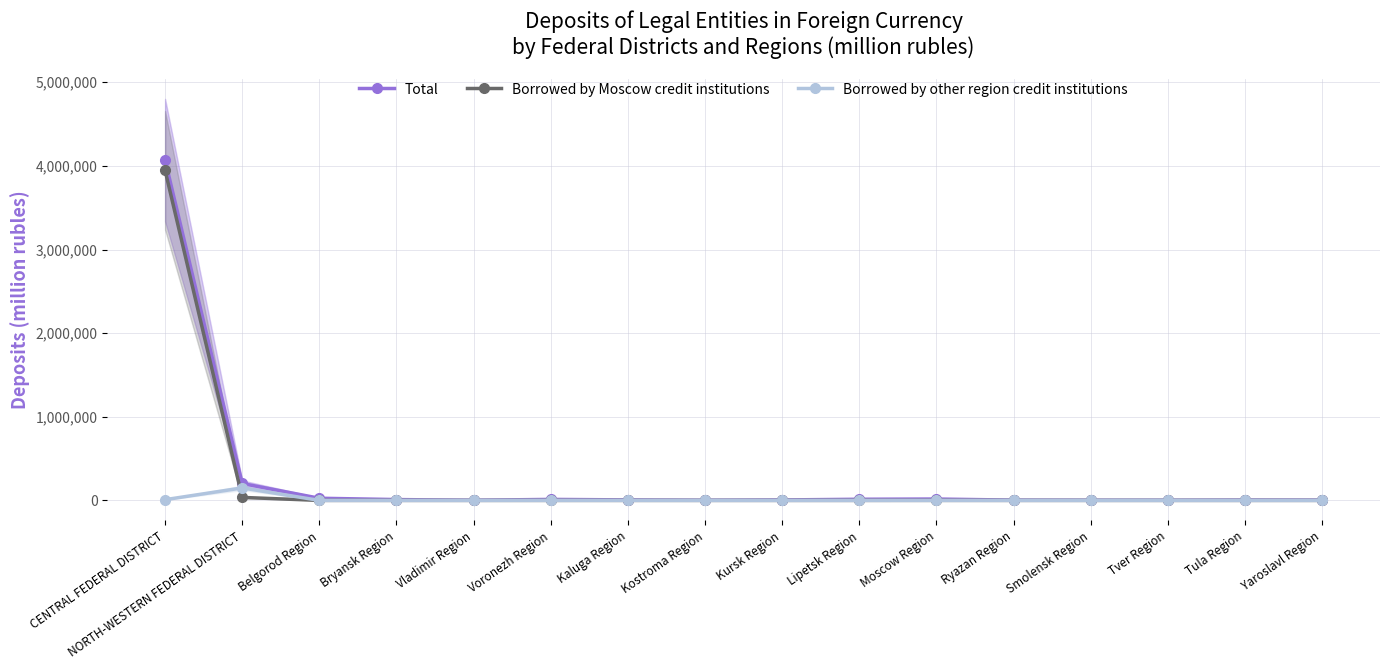

What are all the series names shown in the legend?

Total, Borrowed by Moscow credit institutions, Borrowed by other region credit institutions